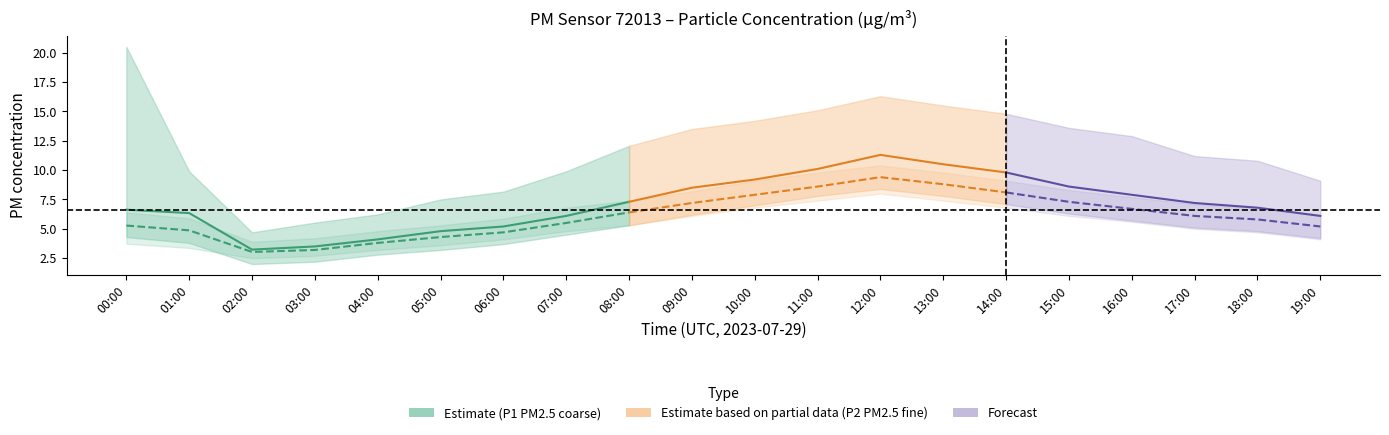

Between 02:00 and 03:00, which is larger?

03:00